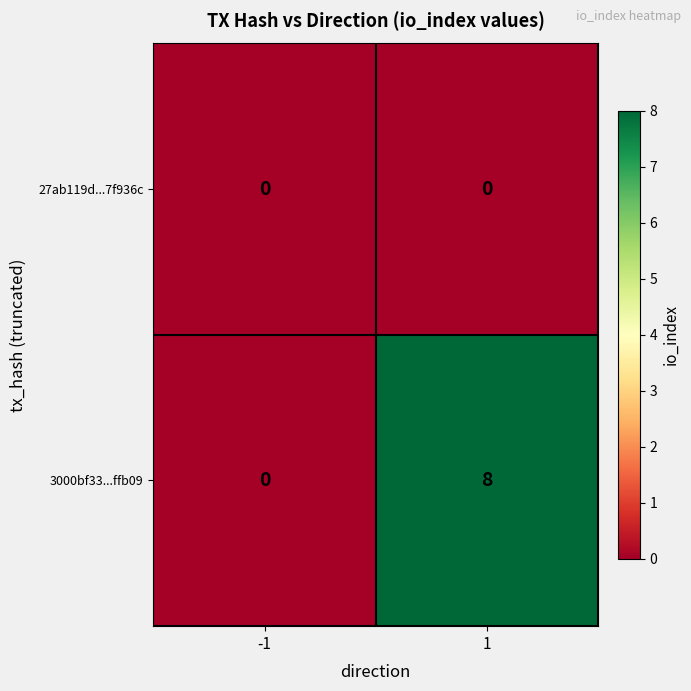

What is the difference between the highest and lowest values at 1?

8